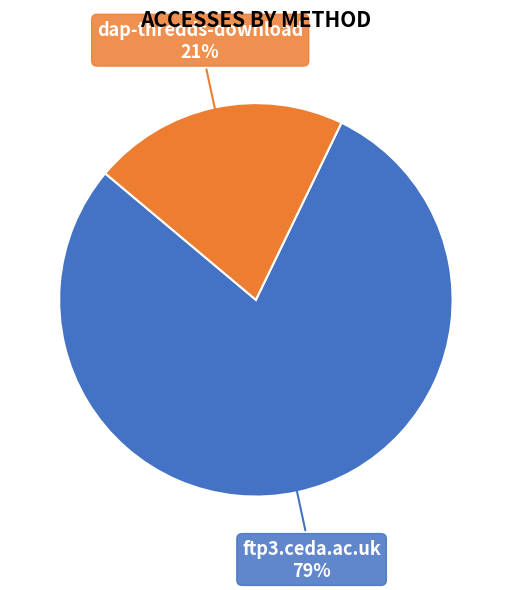

To the nearest percent, what percentage of the pie is dap-thredds-download?

21%